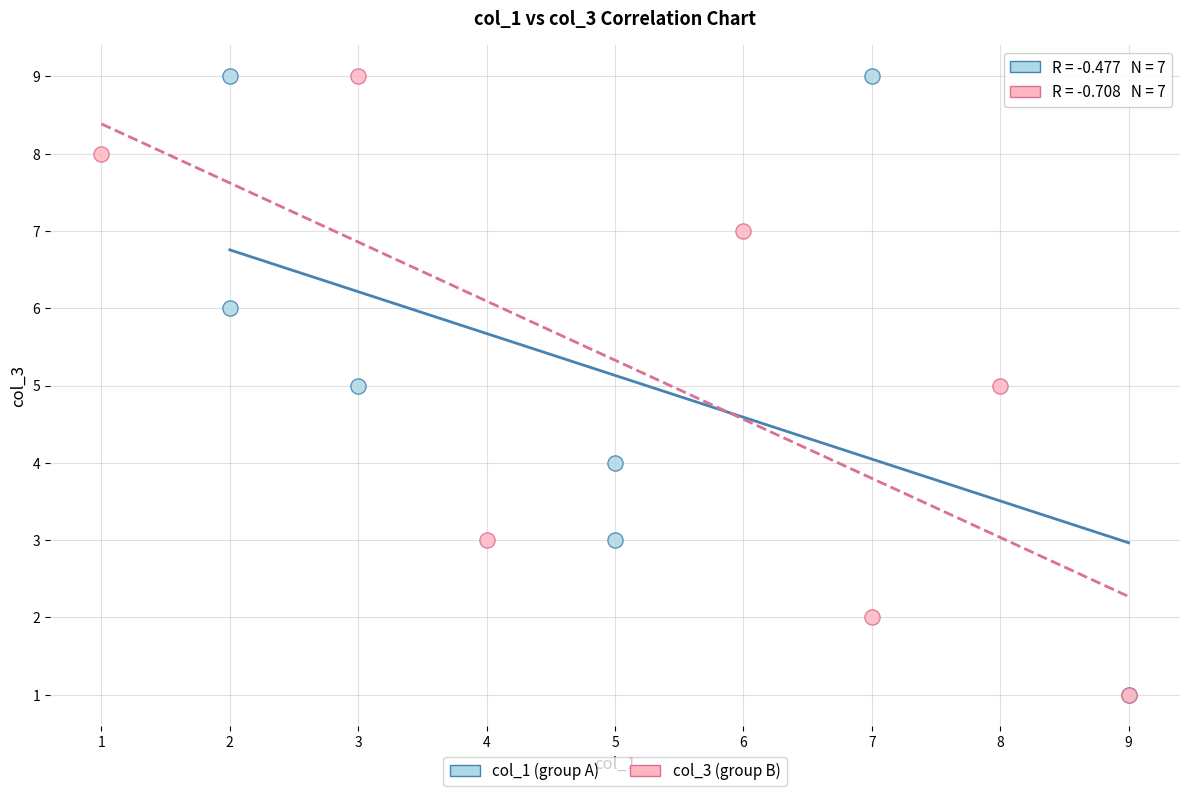

What are all the series names shown in the legend?

col_1 (group A), col_3 (group B)